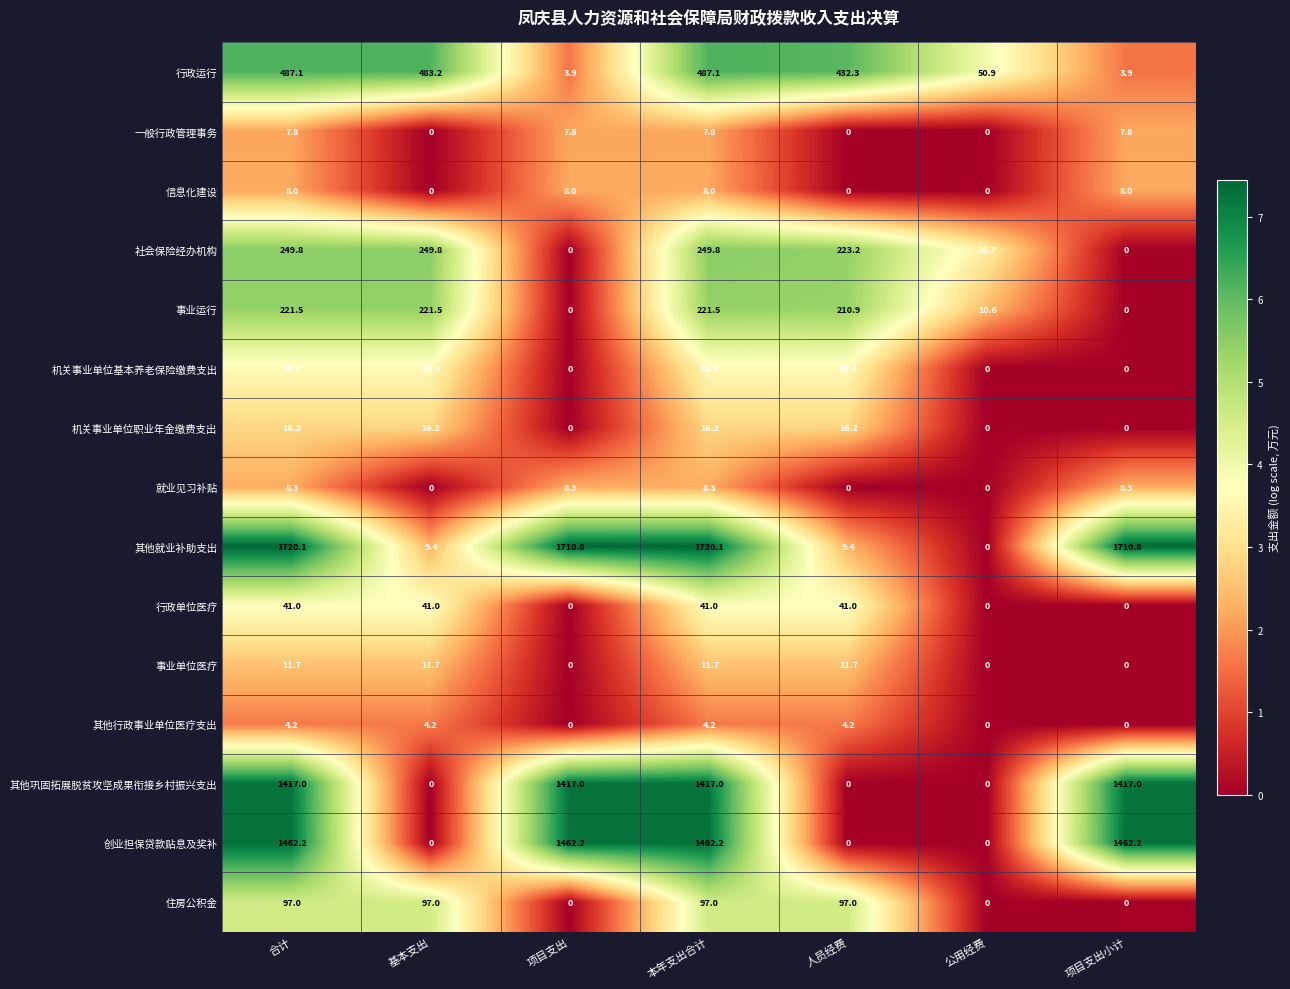

Which series has the largest total across all categories?

其他就业补助支出